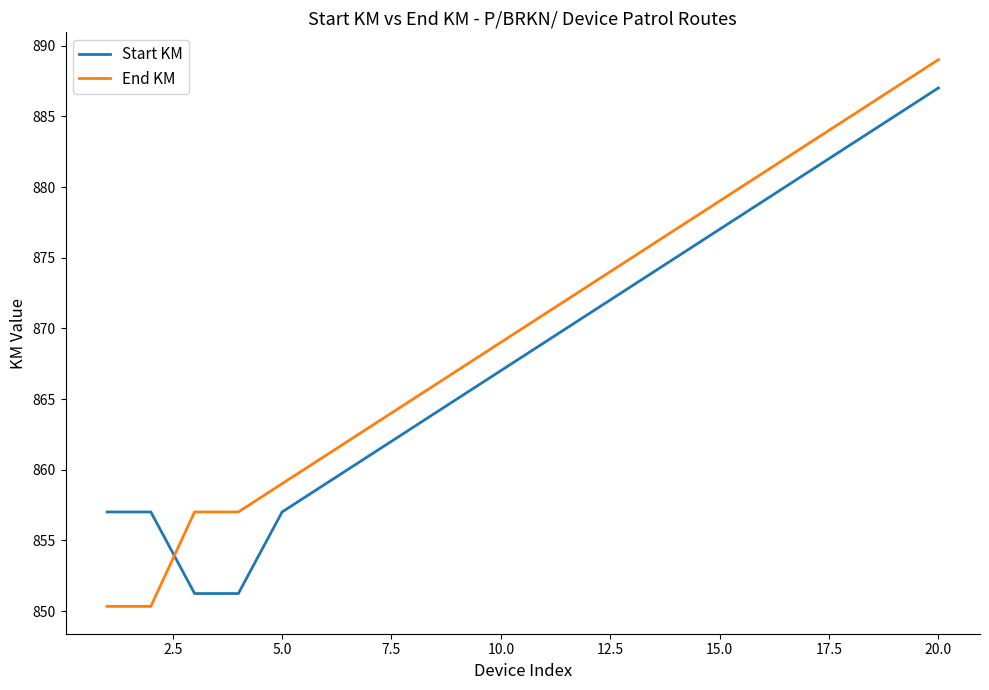

How many intersections are there between Start KM and End KM?

1